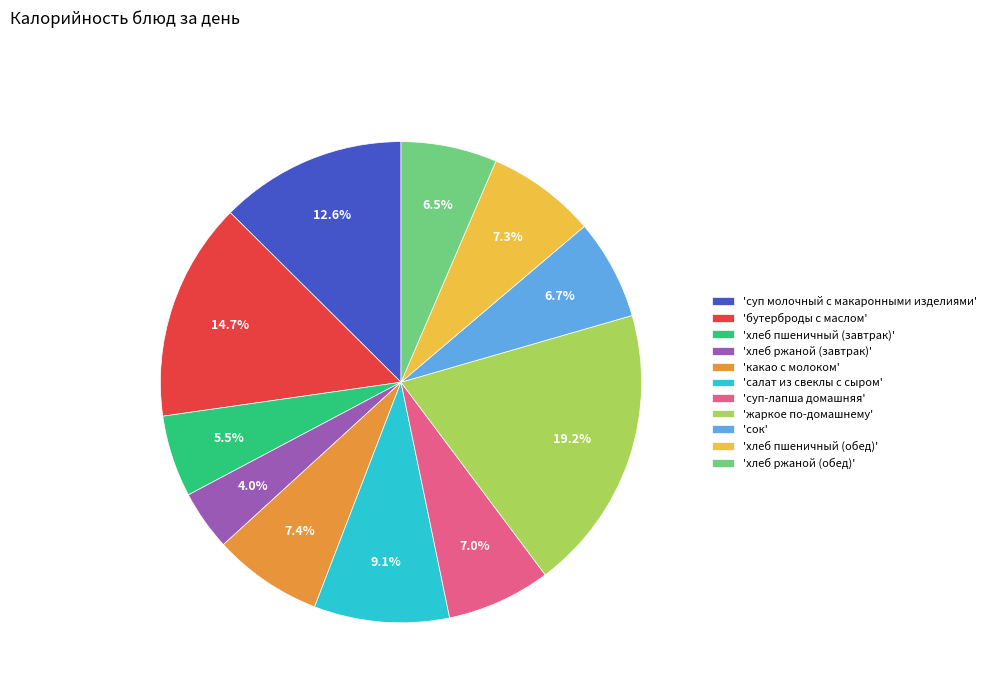

Which category has the biggest portion of the pie?

'жаркое по-домашнему'